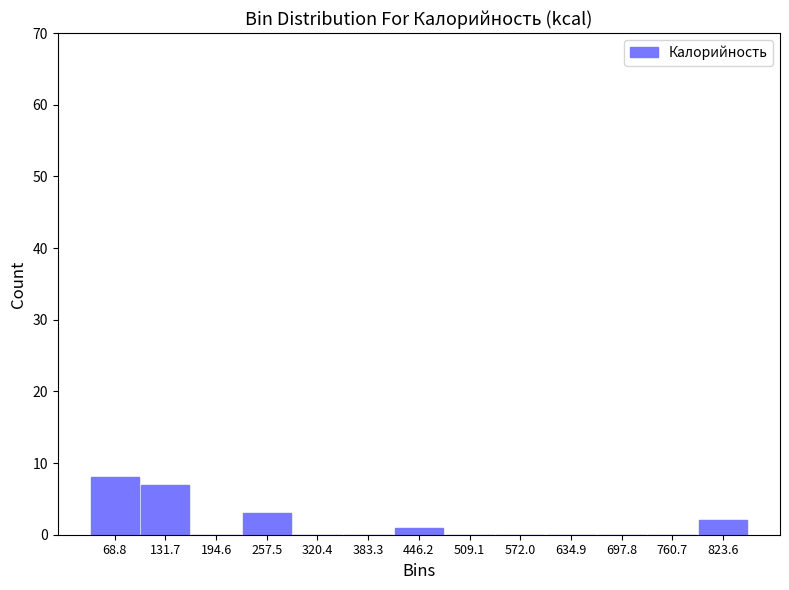

Which range on the x-axis has the tallest bar?

40 to 100